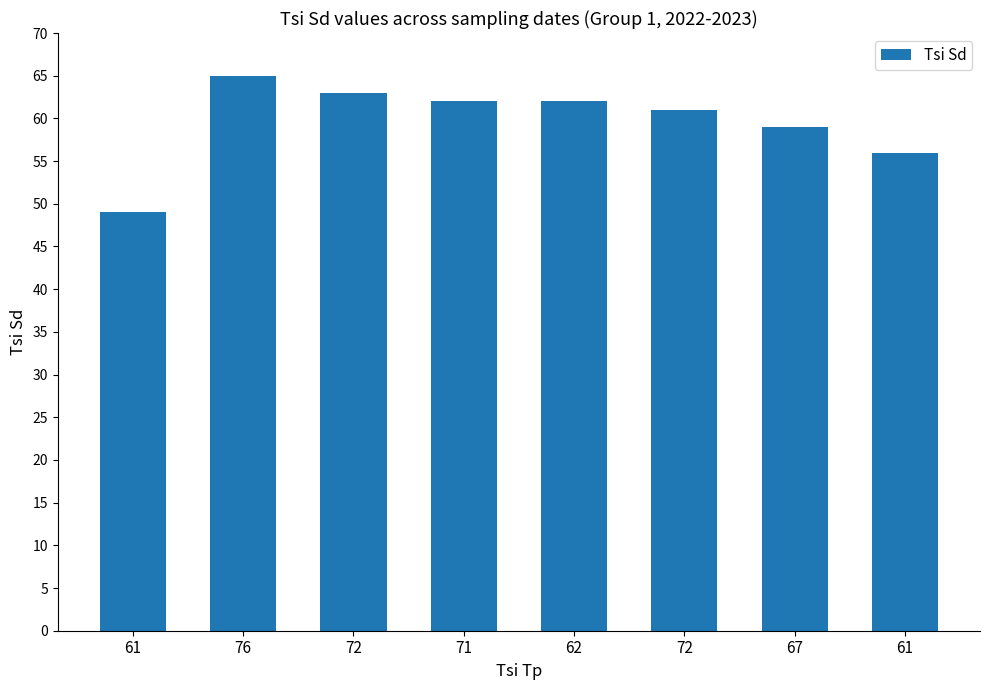

What is the sum of the values at 72 and 76?

128